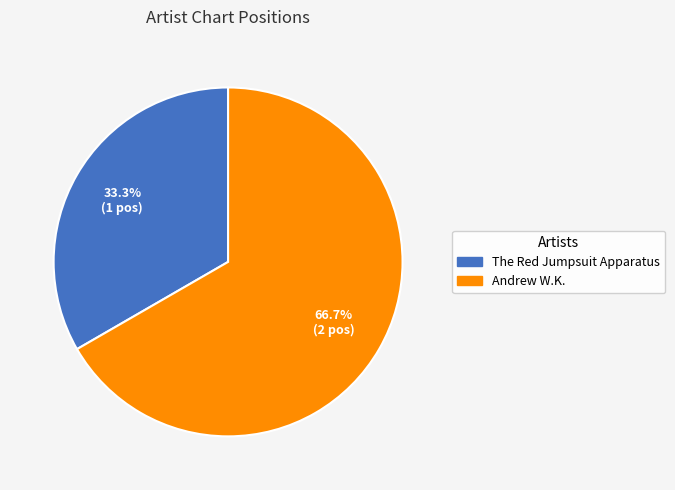

Rank the categories by value from highest to lowest.

Andrew W.K., The Red Jumpsuit Apparatus